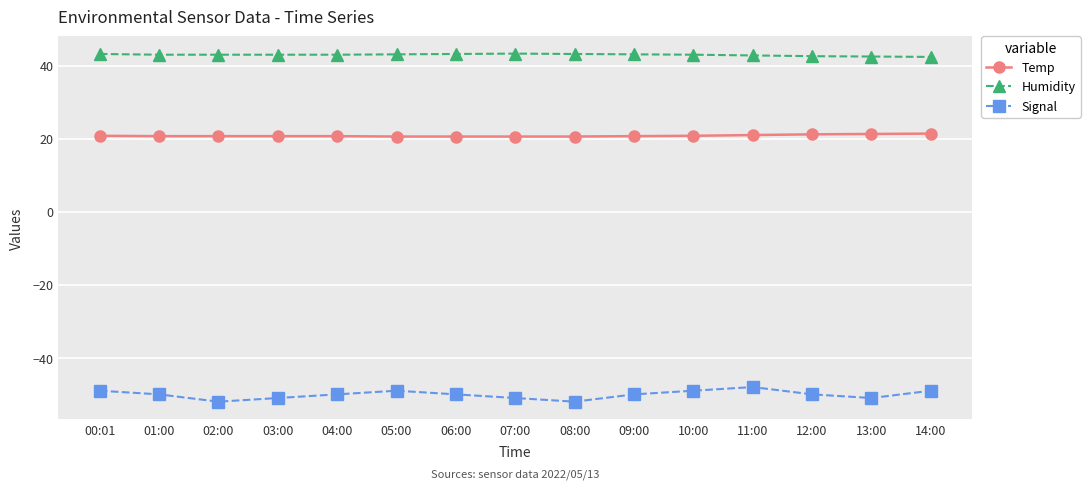

What is the difference between the highest and lowest values at 08:00?

95.2